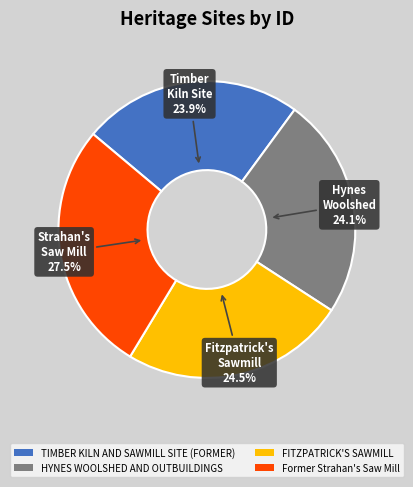

Is there any slice that represents more than half of the pie?

No